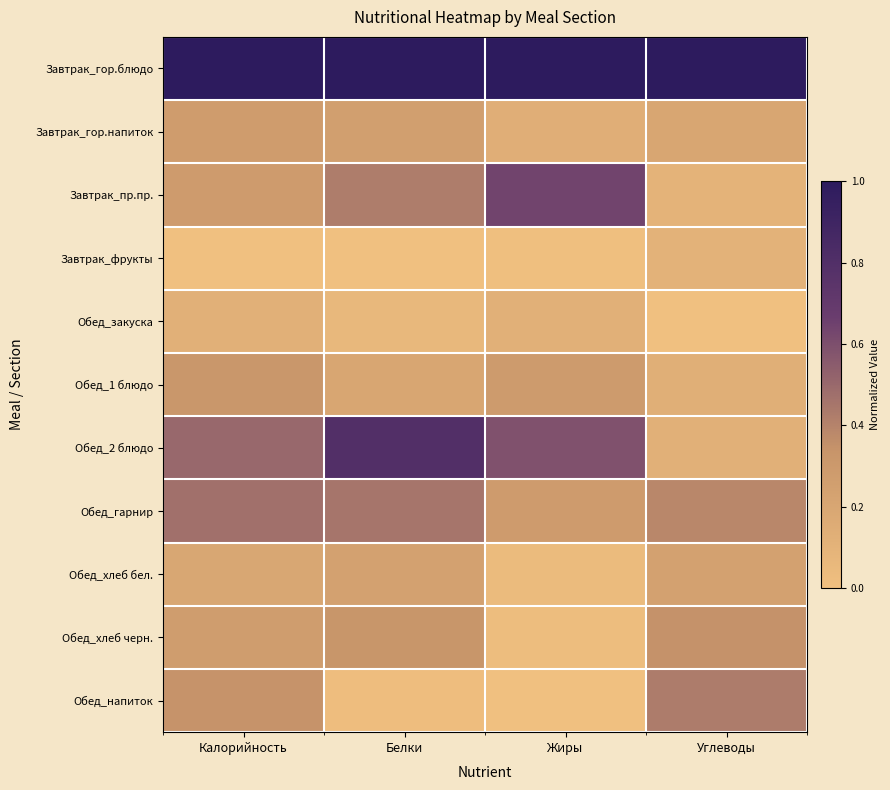

Reading right to left, list all the values displayed in this chart.

Завтрак_гор.блюдо: Углеводы=1.0	Жиры=1.0	Белки=1.0	Калорийность=1.0
Завтрак_гор.напиток: Углеводы=0.2	Жиры=0.1	Белки=0.3	Калорийность=0.3
Завтрак_пр.пр.: Углеводы=0.1	Жиры=0.6	Белки=0.4	Калорийность=0.3
Завтрак_фрукты: Углеводы=0.1	Жиры=0.0	Белки=0.0	Калорийность=0.0
Обед_закуска: Углеводы=0.0	Жиры=0.1	Белки=0.1	Калорийность=0.1
Обед_1 блюдо: Углеводы=0.1	Жиры=0.3	Белки=0.2	Калорийность=0.3
Обед_2 блюдо: Углеводы=0.1	Жиры=0.6	Белки=0.8	Калорийность=0.5
Обед_гарнир: Углеводы=0.4	Жиры=0.3	Белки=0.4	Калорийность=0.5
Обед_хлеб бел.: Углеводы=0.2	Жиры=0.0	Белки=0.2	Калорийность=0.2
Обед_хлеб черн.: Углеводы=0.3	Жиры=0.0	Белки=0.3	Калорийность=0.3
Обед_напиток: Углеводы=0.4	Жиры=0.0	Белки=0.0	Калорийность=0.3